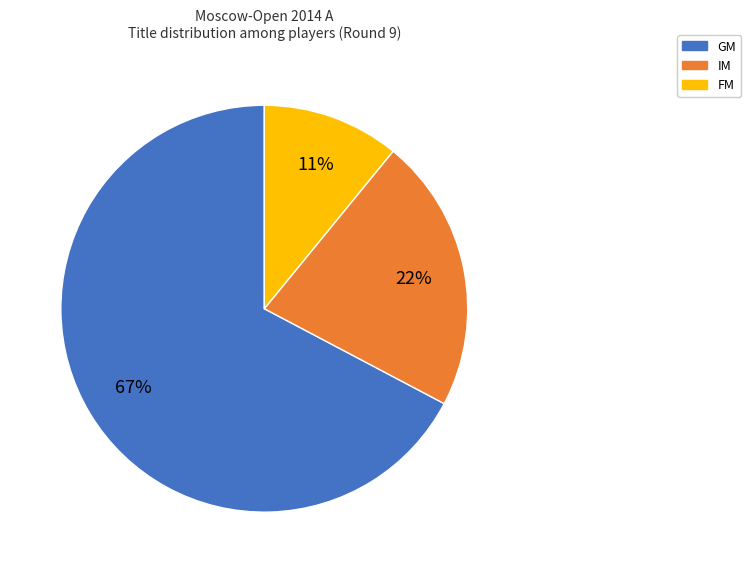

What is the ratio of the value at FM to the value at IM?

0.5